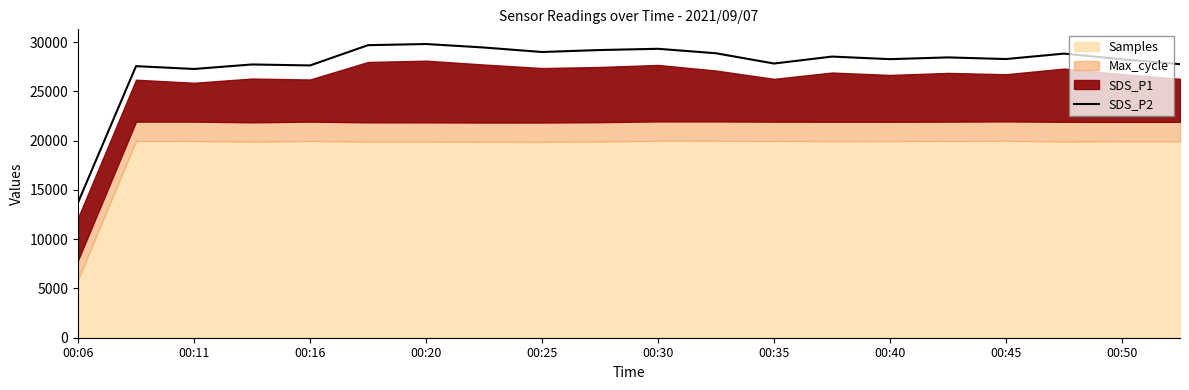

Which has a higher value, 17 or 13?

17